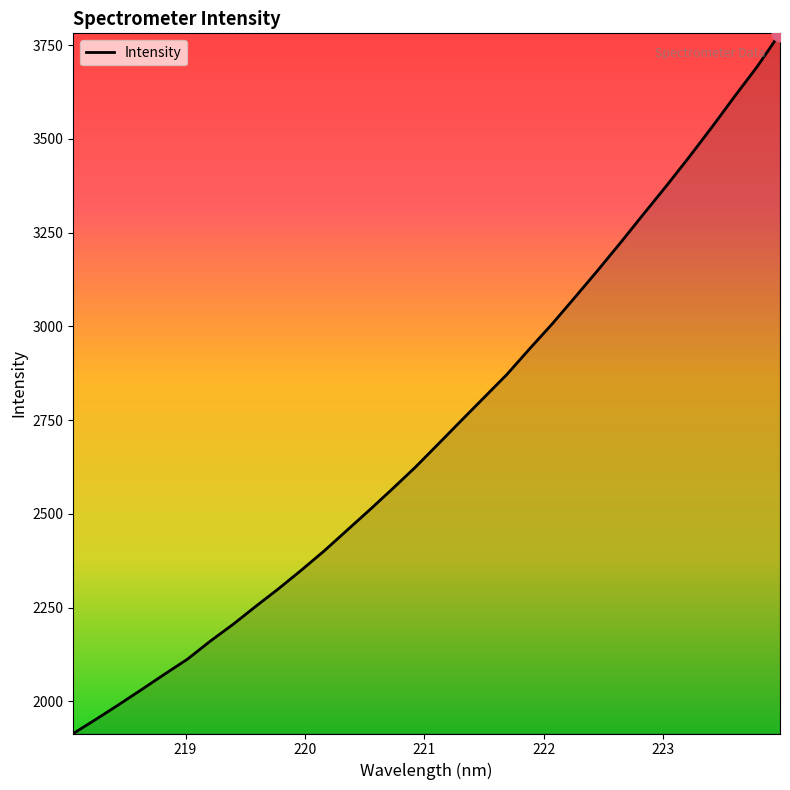

What is the maximum value shown in the chart?

3781.9